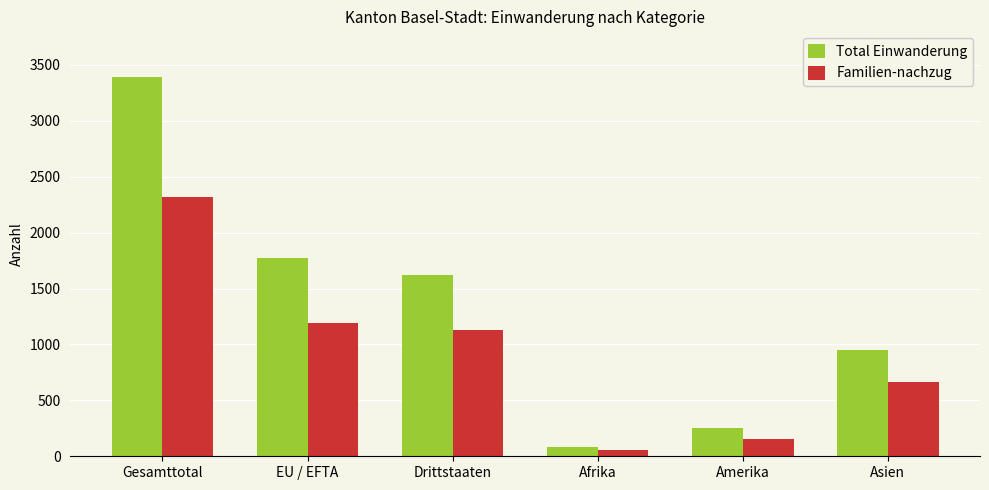

Which category has the highest value across all series?

Gesamttotal